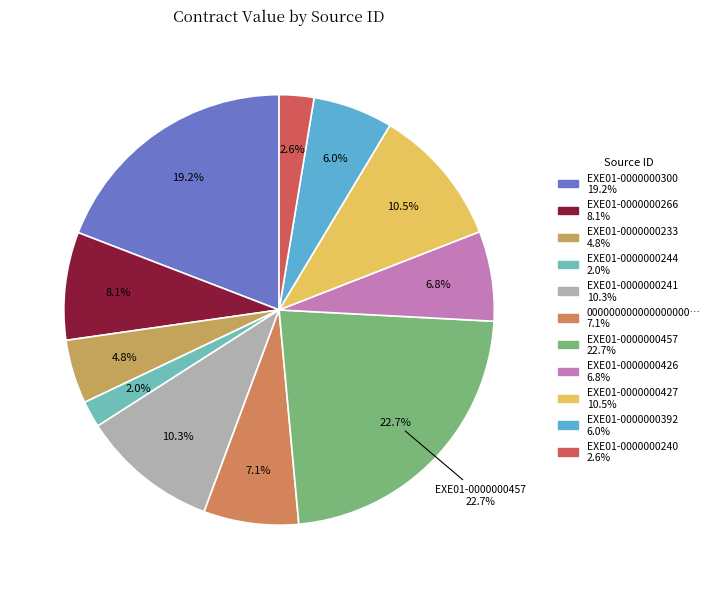

Between EXE01-0000000240 and EXE01-0000000244, which is larger?

EXE01-0000000240